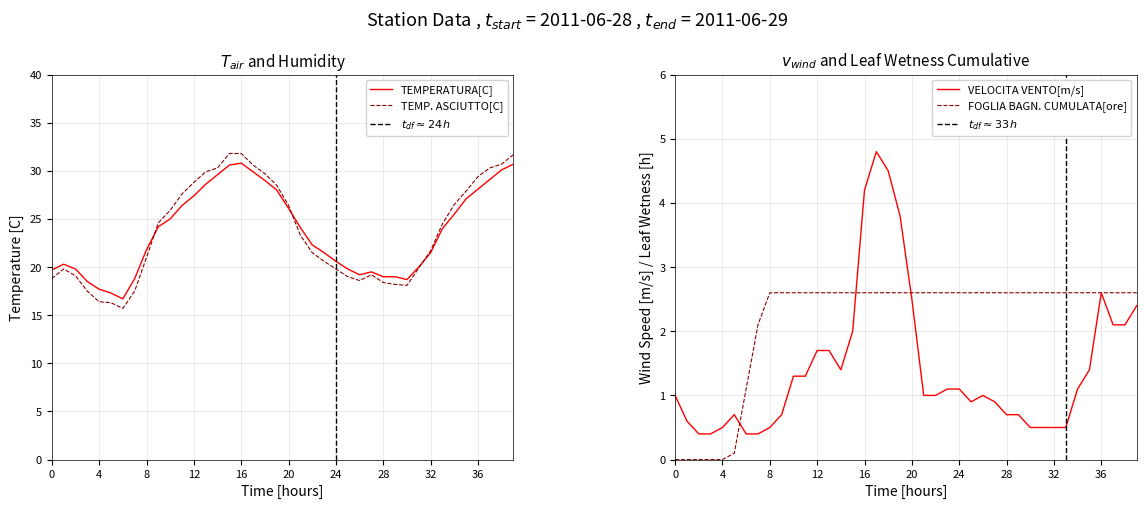

What is the minimum value for TEMP. ASCIUTTO[C]?

15.7